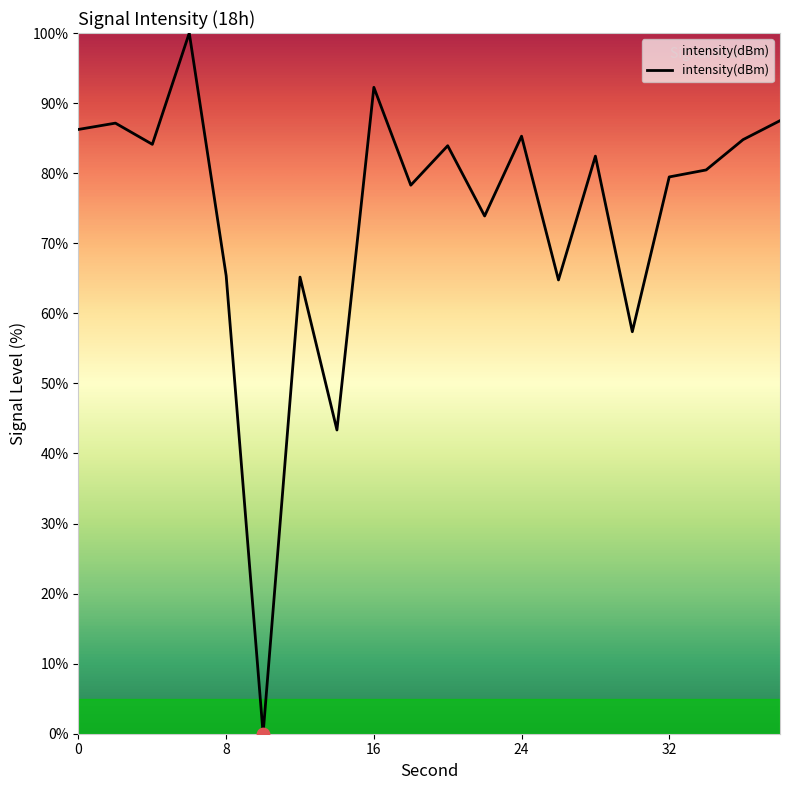

What is the maximum value shown in the chart?

100.0